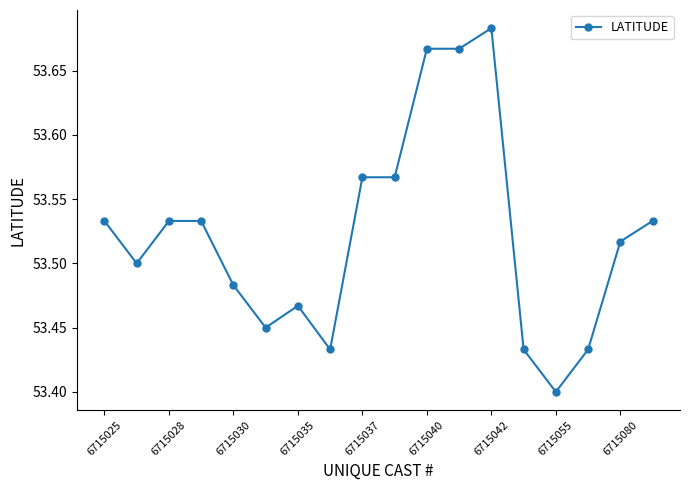

What is the difference between the maximum and minimum values?

0.3